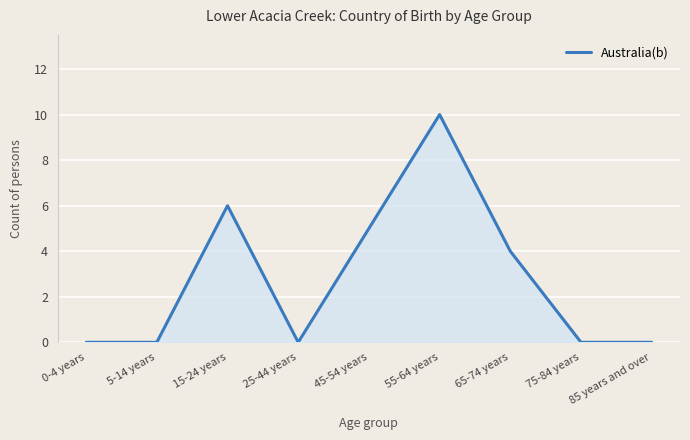

Between 85 years and over and 55-64 years, which is larger?

55-64 years